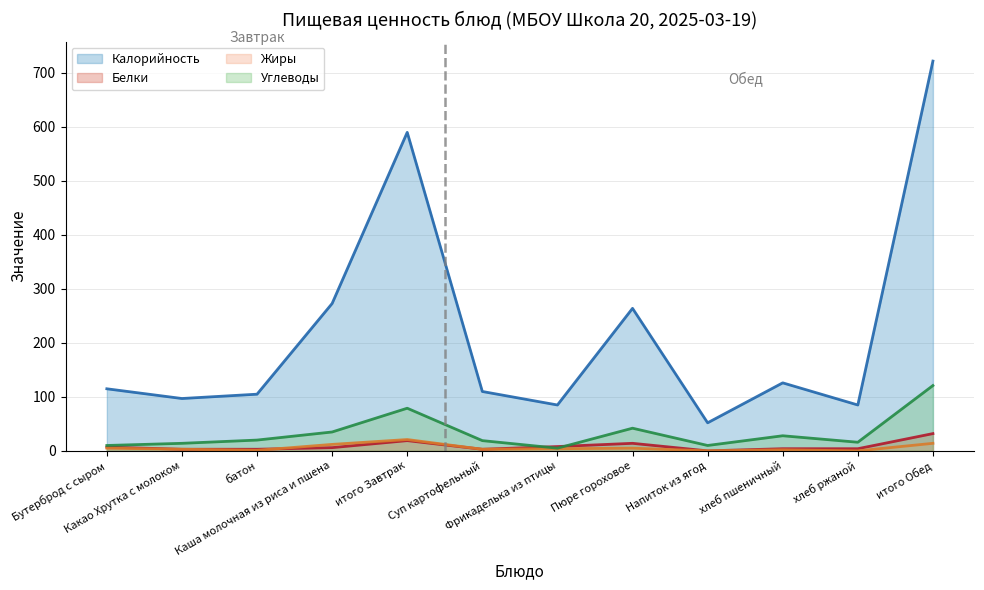

Which has a higher value, итого Обед or Каша молочная из риса и пшена?

итого Обед